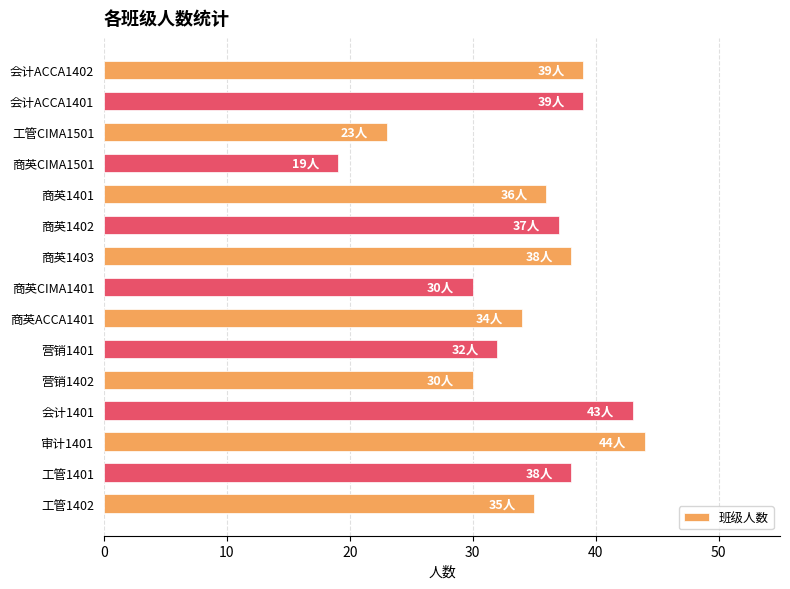

What is the ratio of the value at 审计1401 to the value at 营销1402?

1.5